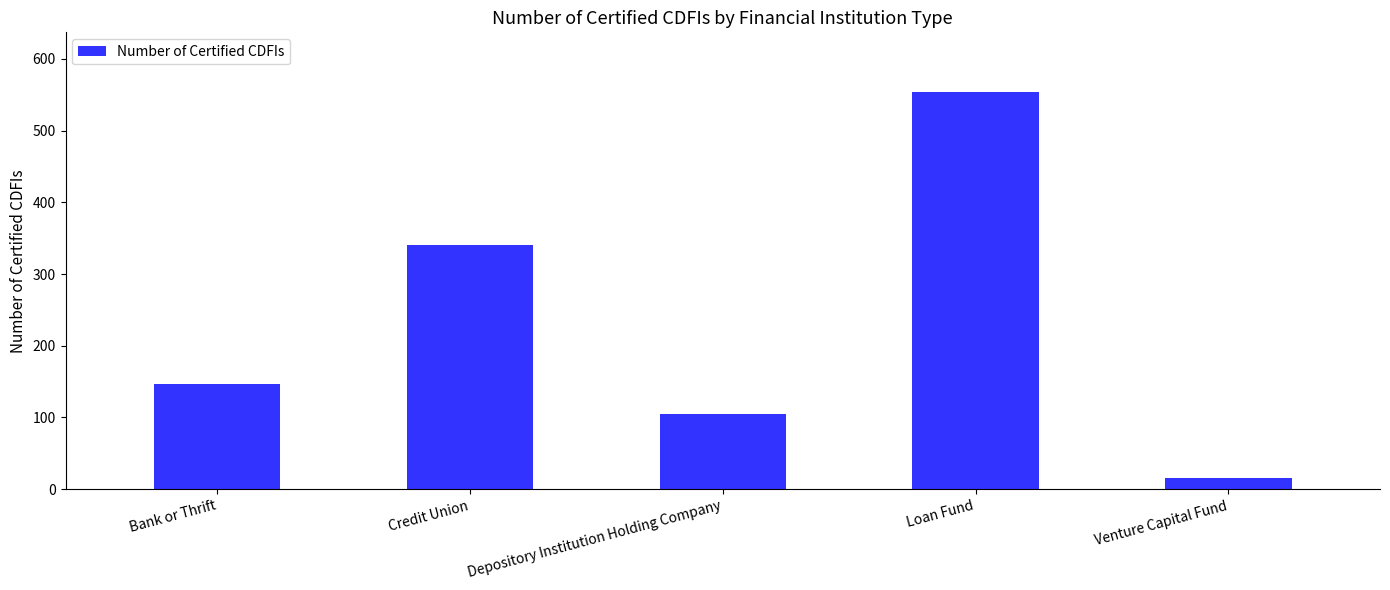

Rank the categories by value from lowest to highest.

Venture Capital Fund, Depository Institution Holding Company, Bank or Thrift, Credit Union, Loan Fund